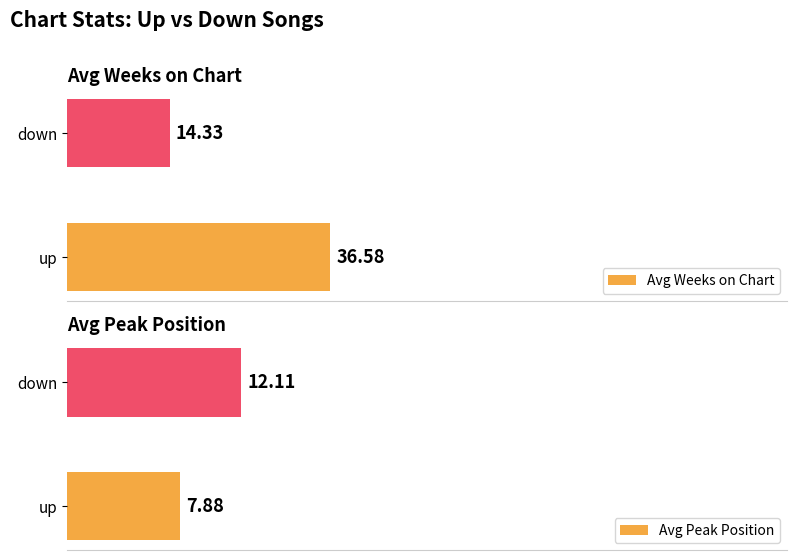

List the labels in order of Avg Peak Position value, smallest first.

up, down